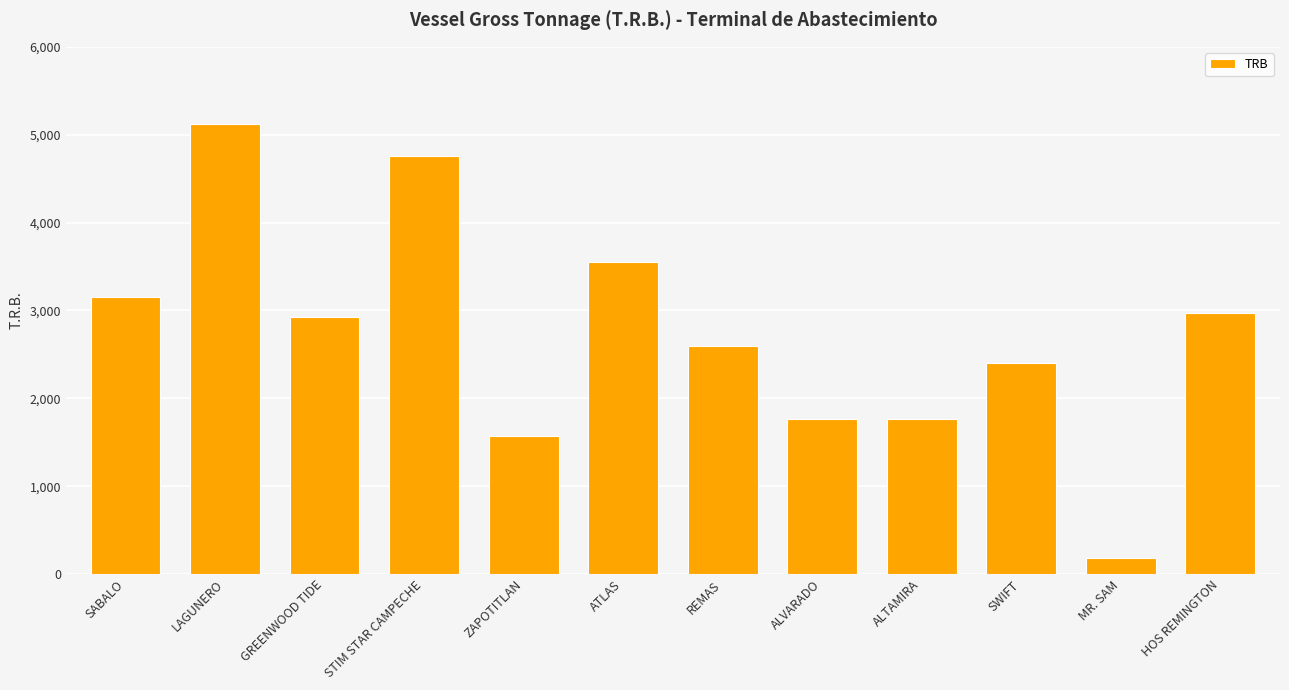

What is the label of the 6th bar from the left?

ATLAS